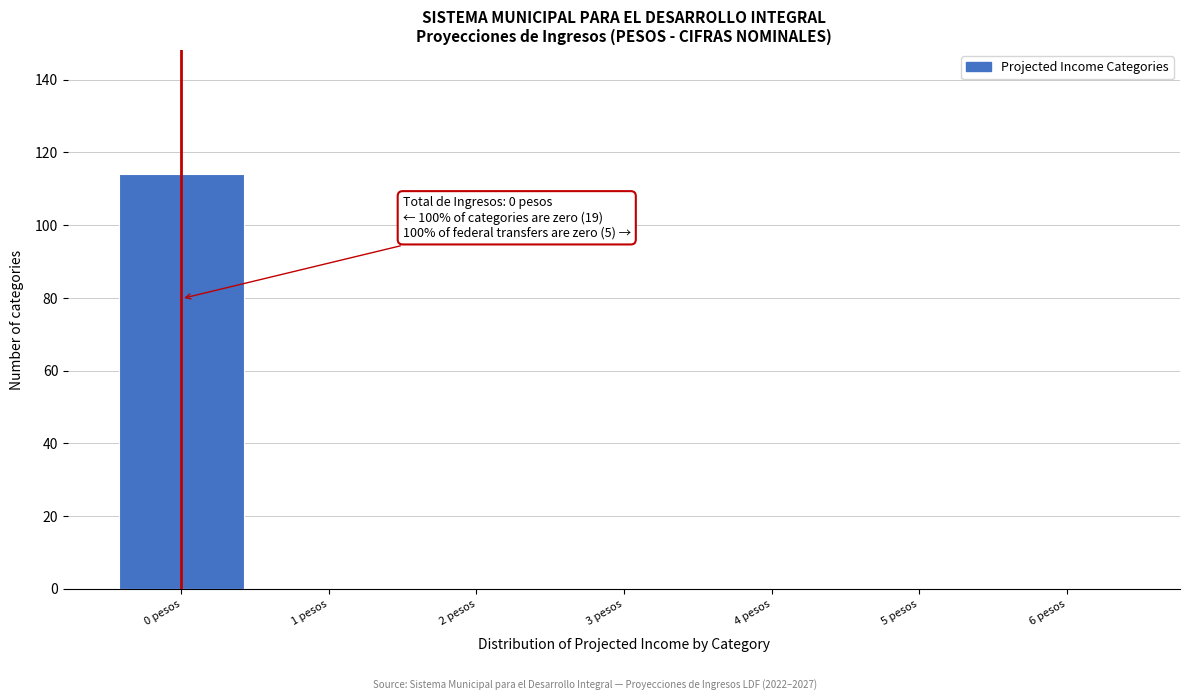

Over which range of the x-axis is the bar tallest?

-0.5 to 0.5